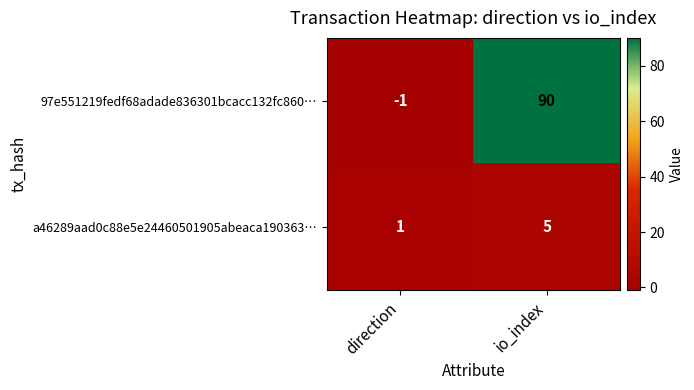

What value does the 97e551219fedf68adade836301bcacc132fc860… series have at io_index, to the nearest 10?

90